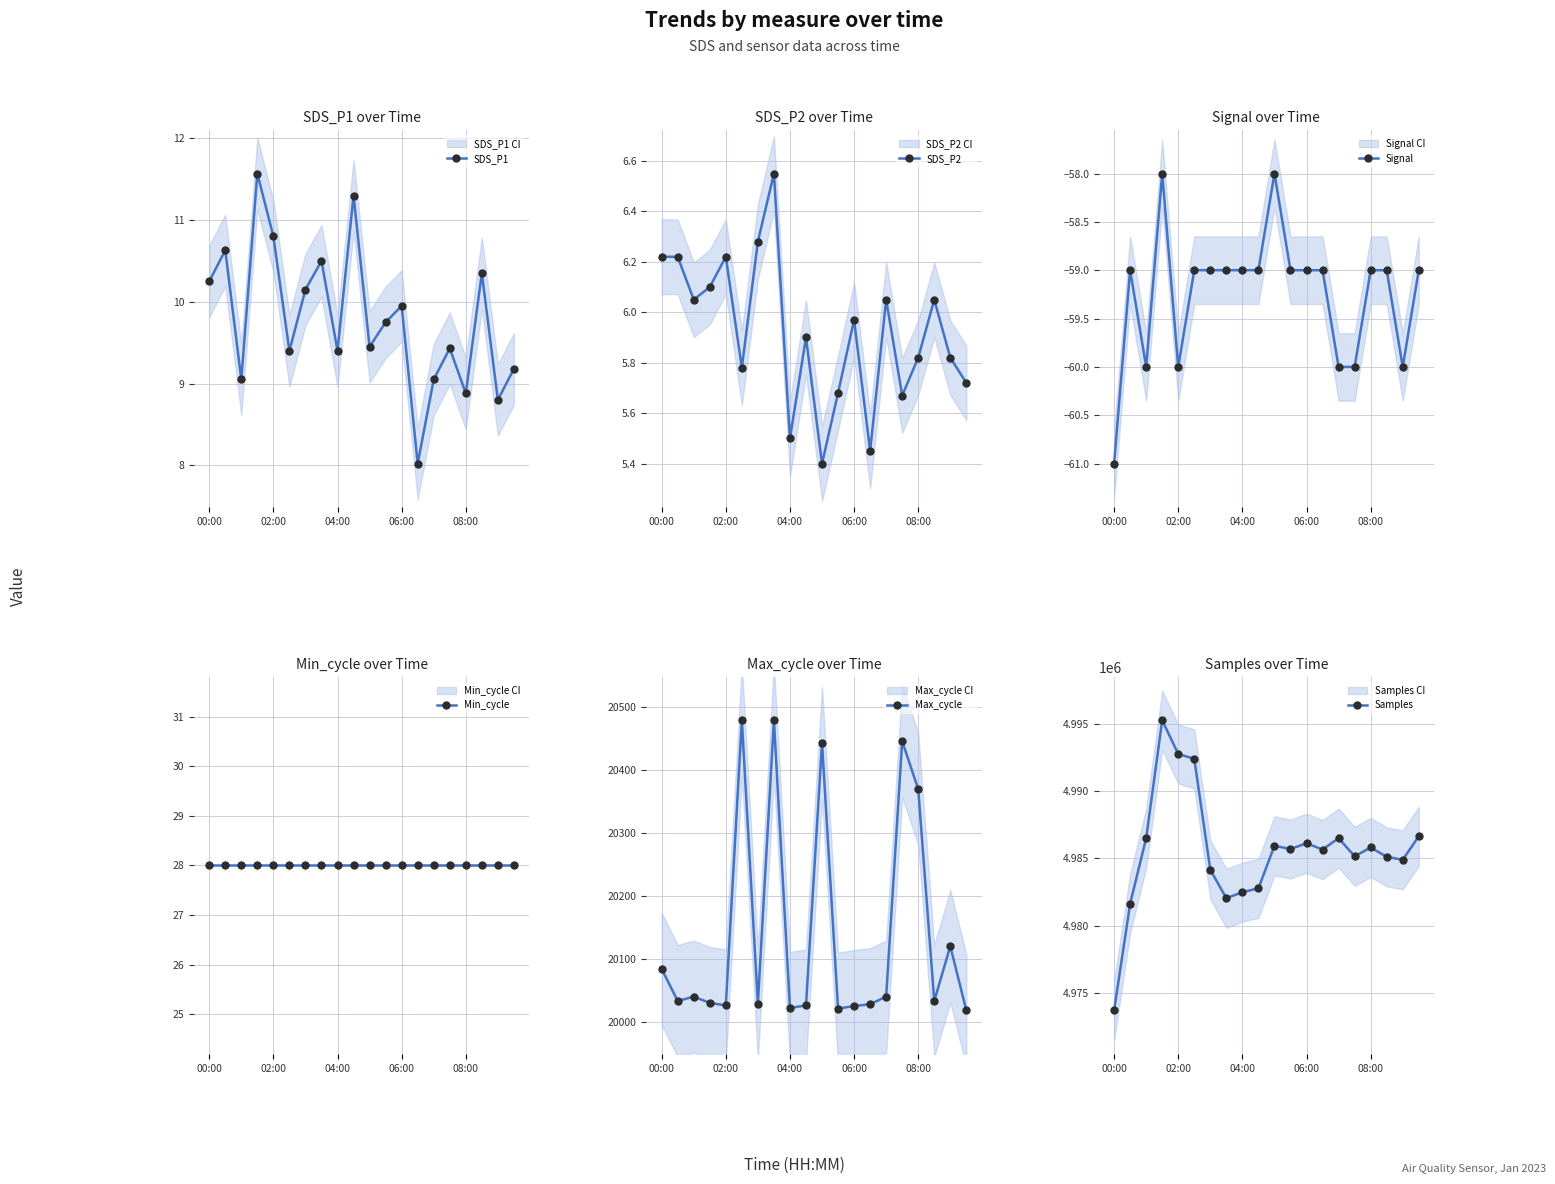

What is the average value of the Min_cycle series?

28.0